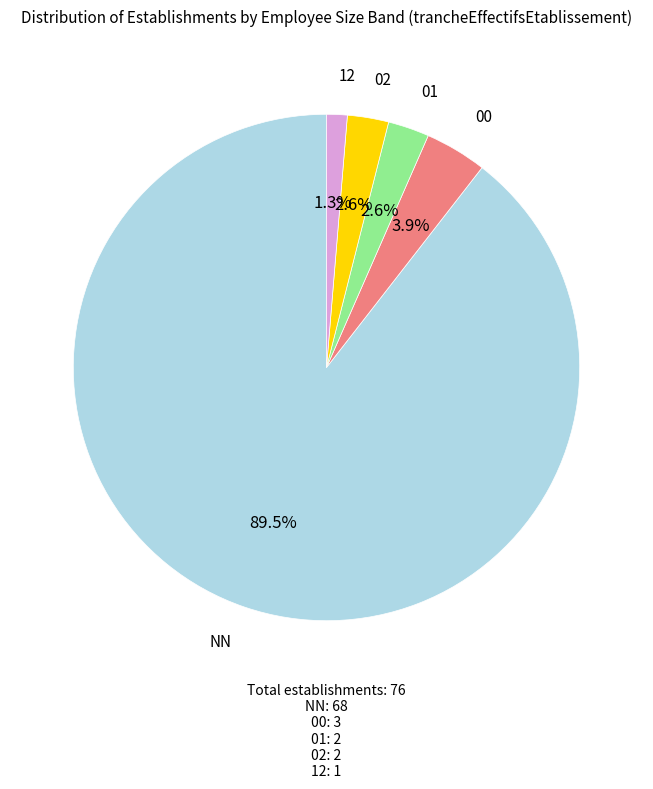

What percentage is the 00 slice, to the nearest percent?

4%